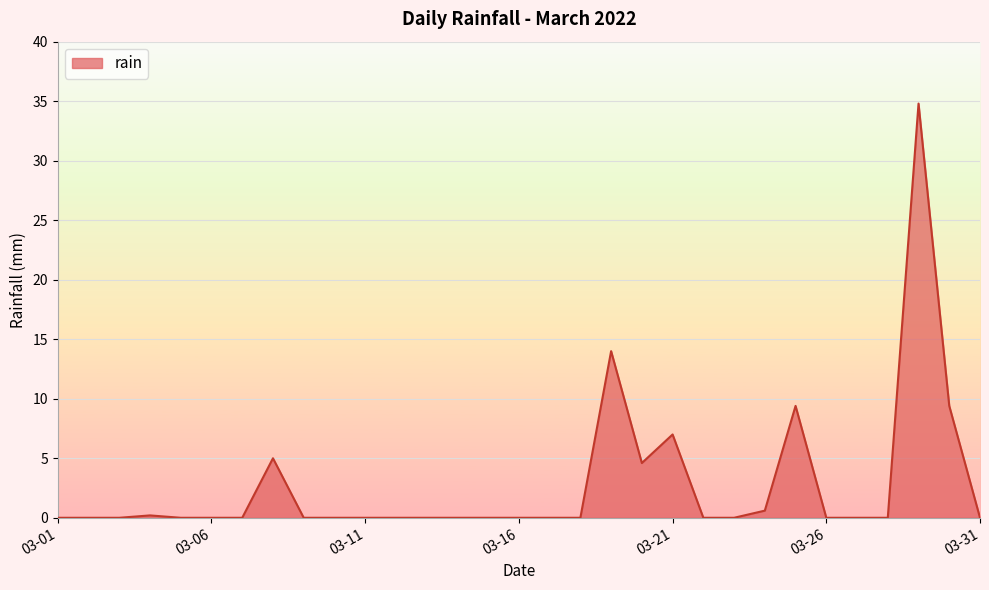

What is the greatest value displayed?

34.8